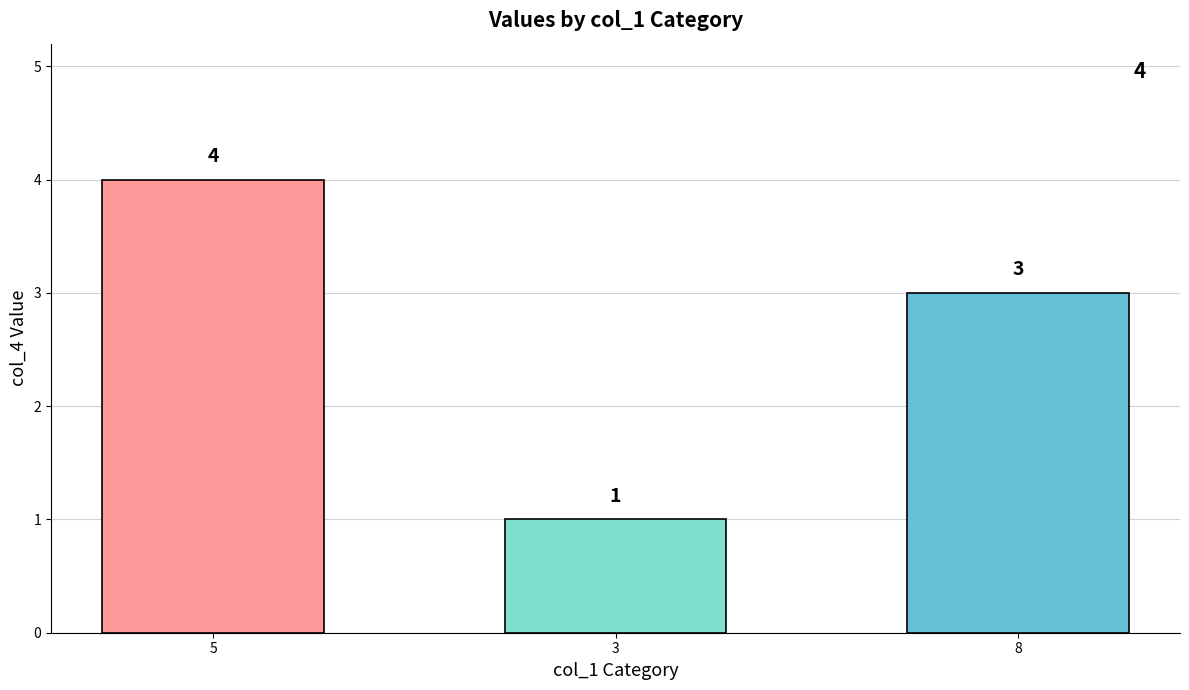

What is the difference between the second highest and minimum values?

2